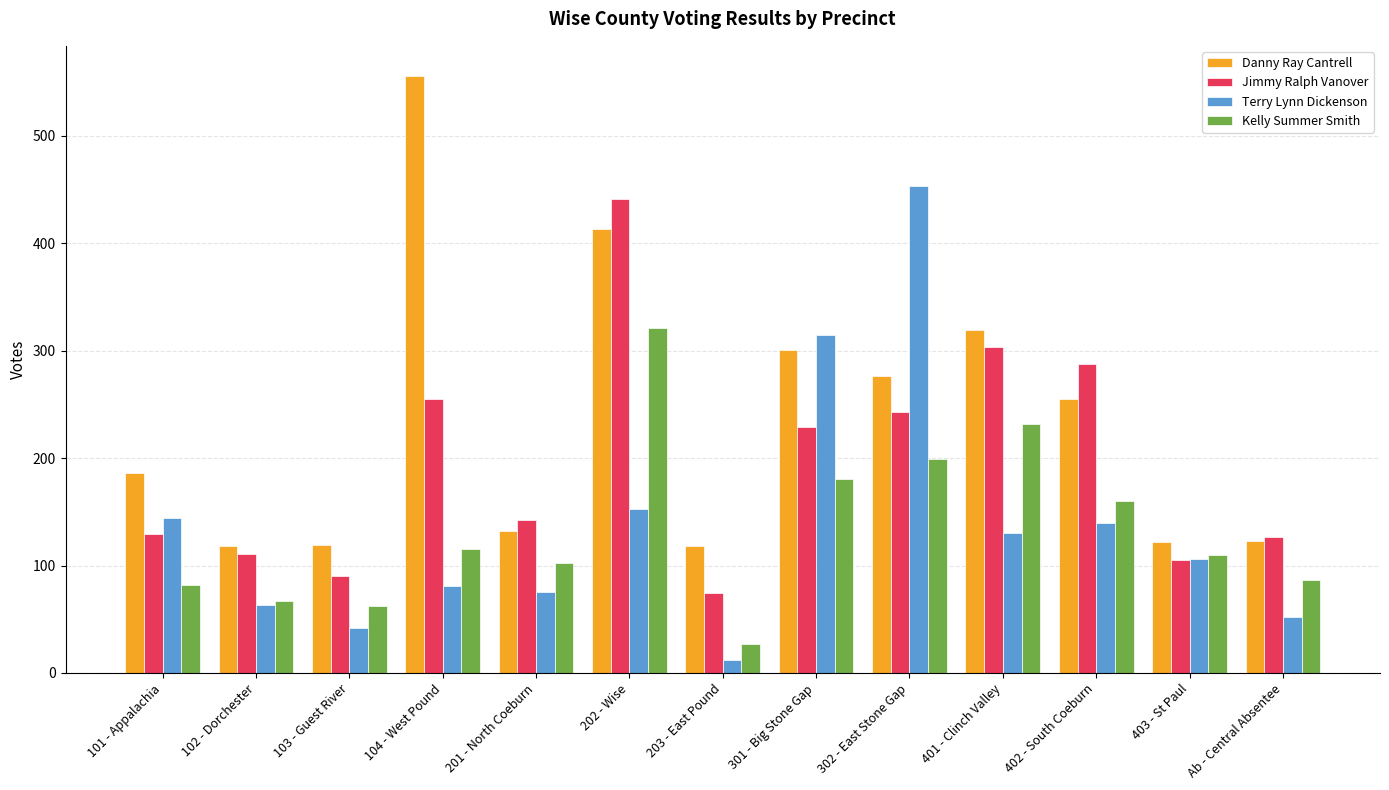

What is the average value of the Terry Lynn Dickenson series?

136